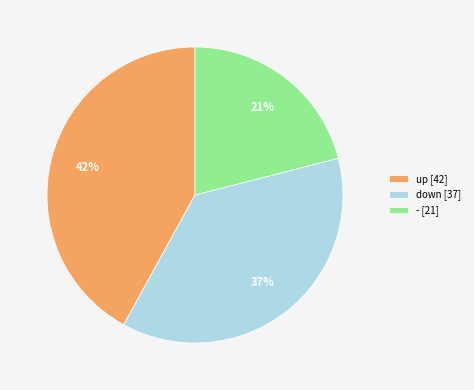

What is the smallest slice in the pie chart?

-